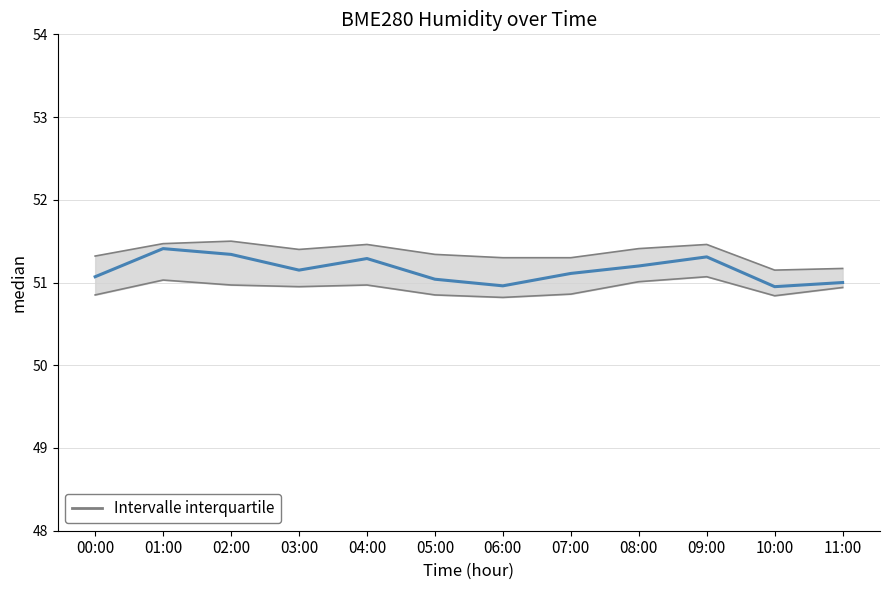

Rank the categories by value from lowest to highest.

10:00, 06:00, 11:00, 05:00, 00:00, 07:00, 03:00, 08:00, 04:00, 09:00, 02:00, 01:00